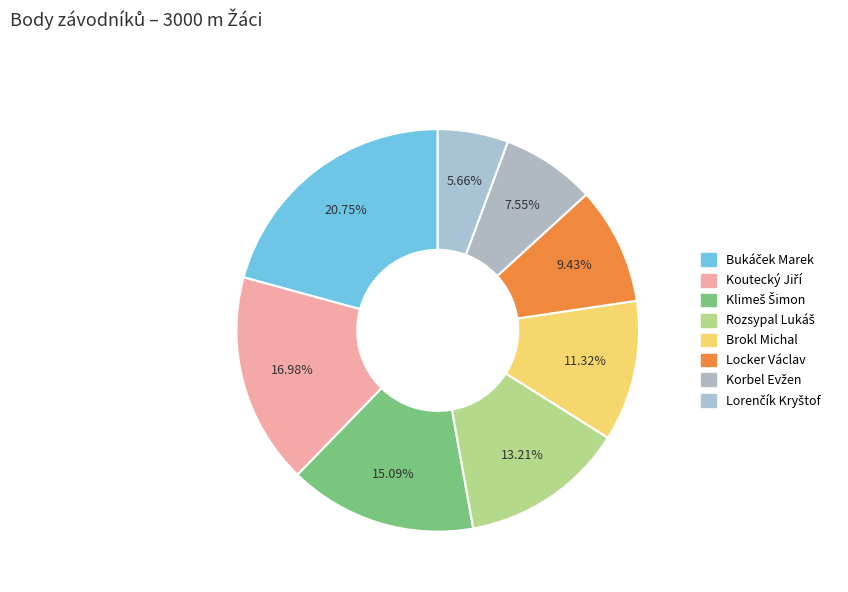

True or false: Klimeš Šimon accounts for 15% of the total.

True